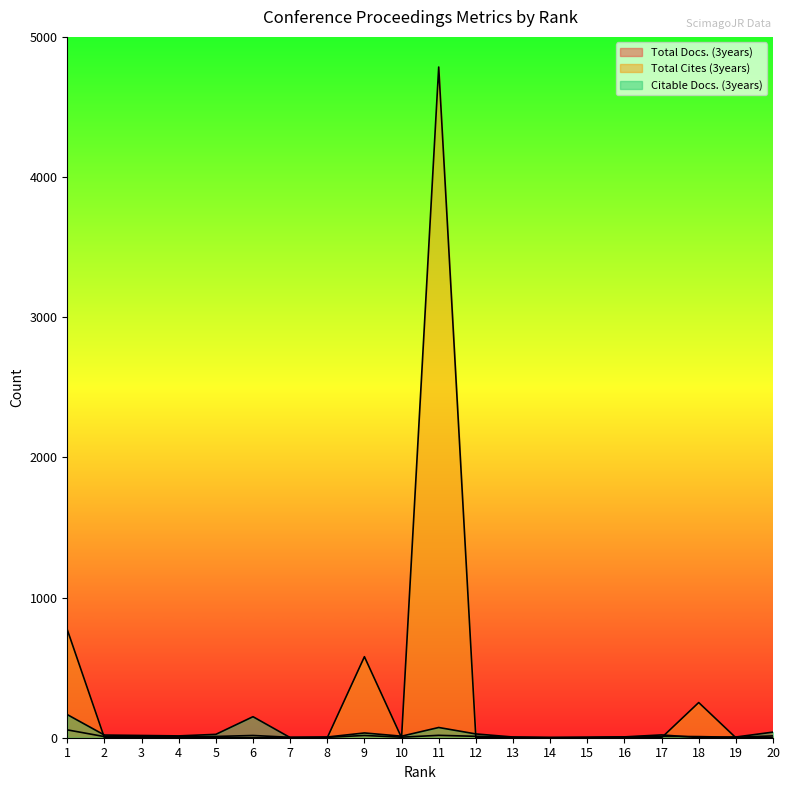

What is the difference between the maximum and minimum values in the Citable Docs. (3years) series?

164